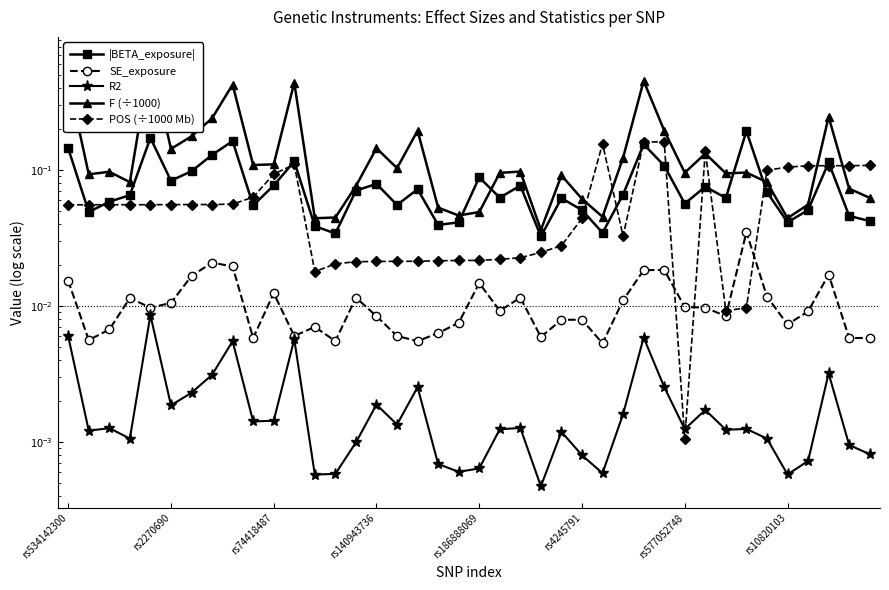

True or false: |BETA_exposure| and POS (÷1000 Mb) cross at least once.

True